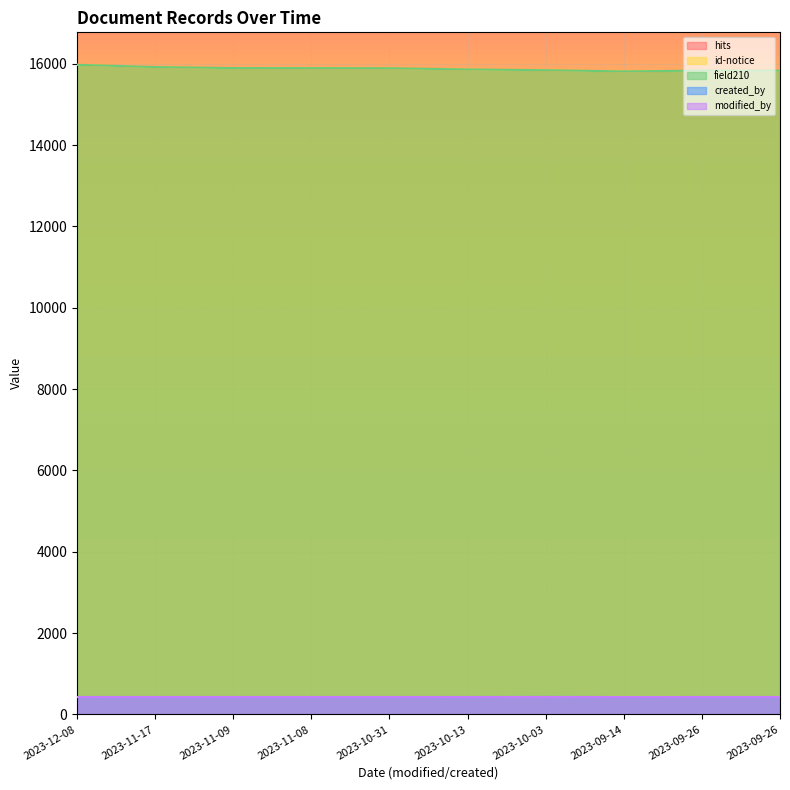

Reading left to right, what are all the values shown in this chart?

hits: 15974	15919	15894	15892	15890	15860	15842	15811	15832	15830
id-notice: 15974	15919	15894	15892	15890	15860	15842	15811	15832	15830
field210: 15974	15919	15894	15892	15890	15860	15842	15811	15832	15830
created_by: 427	427	427	427	427	427	429	426	427	427
modified_by: 425	426	426	426	426	425	426	426	426	426